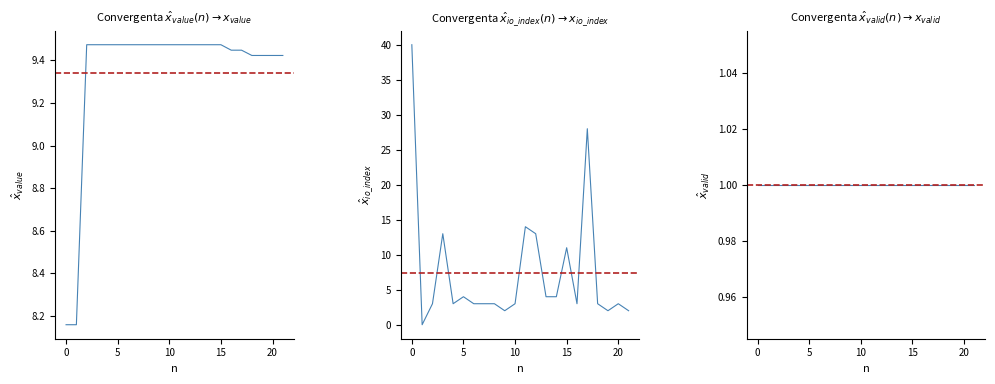

How many lines are shown in the chart?

2